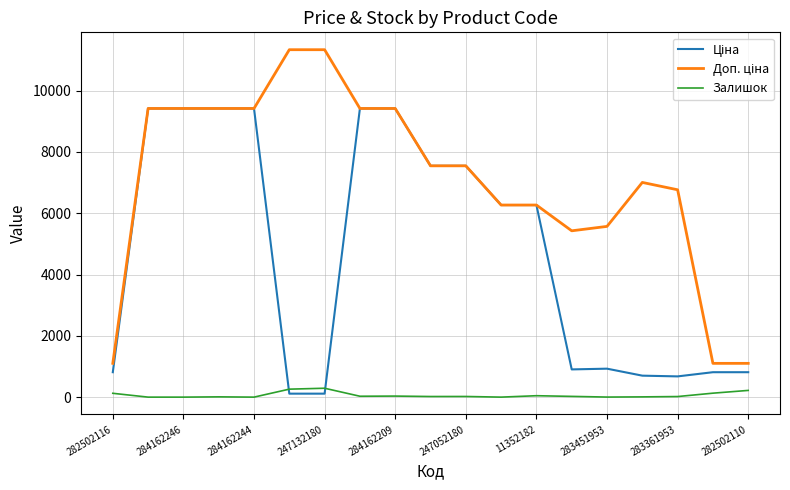

What is the maximum value shown in the chart?

11334.0